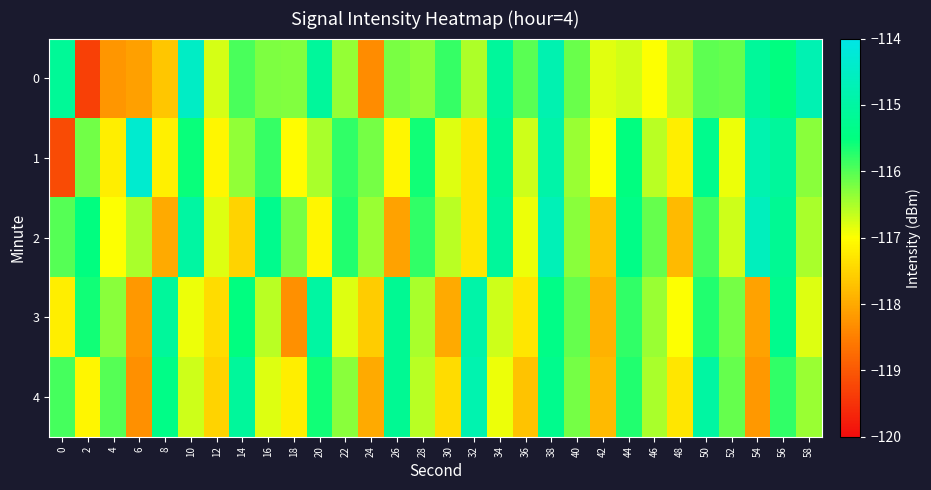

Reading right to left, transcribe all the data shown in this chart.

0: 58=-114.8	56=-115.5	54=-115.1	52=-116.1	50=-116.0	48=-116.6	46=-117.0	44=-116.7	42=-116.8	40=-116.1	38=-114.8	36=-116.0	34=-115.1	32=-116.5	30=-115.8	28=-116.3	26=-116.2	24=-118.4	22=-116.4	20=-115.1	18=-116.3	16=-116.2	14=-115.9	12=-116.8	10=-114.5	8=-117.7	6=-118.1	4=-118.2	2=-119.3	0=-115.2
1: 58=-116.3	56=-115.1	54=-114.8	52=-116.9	50=-115.3	48=-117.2	46=-116.6	44=-115.5	42=-117.0	40=-116.4	38=-114.9	36=-116.7	34=-115.2	32=-117.3	30=-116.8	28=-115.6	26=-117.1	24=-116.2	22=-115.8	20=-116.5	18=-117.0	16=-115.8	14=-116.3	12=-117.1	10=-115.6	8=-117.2	6=-114.3	4=-117.2	2=-116.2	0=-119.2
2: 58=-116.5	56=-115.2	54=-114.6	52=-116.7	50=-115.9	48=-117.8	46=-116.1	44=-115.4	42=-117.7	40=-116.3	38=-114.7	36=-116.9	34=-115.1	32=-117.3	30=-116.6	28=-115.8	26=-118.1	24=-116.4	22=-115.7	20=-117.1	18=-116.2	16=-115.3	14=-117.5	12=-116.8	10=-115.0	8=-118.0	6=-116.5	4=-117.0	2=-115.5	0=-116.0
3: 58=-116.8	56=-115.3	54=-118.1	52=-116.2	50=-115.7	48=-117.0	46=-116.4	44=-115.8	42=-117.9	40=-116.1	38=-115.4	36=-117.3	34=-116.7	32=-114.9	30=-118.0	28=-116.5	26=-115.2	24=-117.6	22=-116.8	20=-115.0	18=-118.3	16=-116.6	14=-115.5	12=-117.4	10=-116.9	8=-115.1	6=-118.2	4=-116.3	2=-115.6	0=-117.2
4: 58=-116.4	56=-115.8	54=-118.2	52=-116.1	50=-115.0	48=-117.3	46=-116.5	44=-115.7	42=-117.8	40=-116.2	38=-115.3	36=-117.7	34=-116.9	32=-114.8	30=-117.4	28=-116.6	26=-115.2	24=-118.0	22=-116.3	20=-115.6	18=-117.2	16=-116.8	14=-115.1	12=-117.5	10=-116.7	8=-115.4	6=-118.3	4=-116.0	2=-117.1	0=-115.9